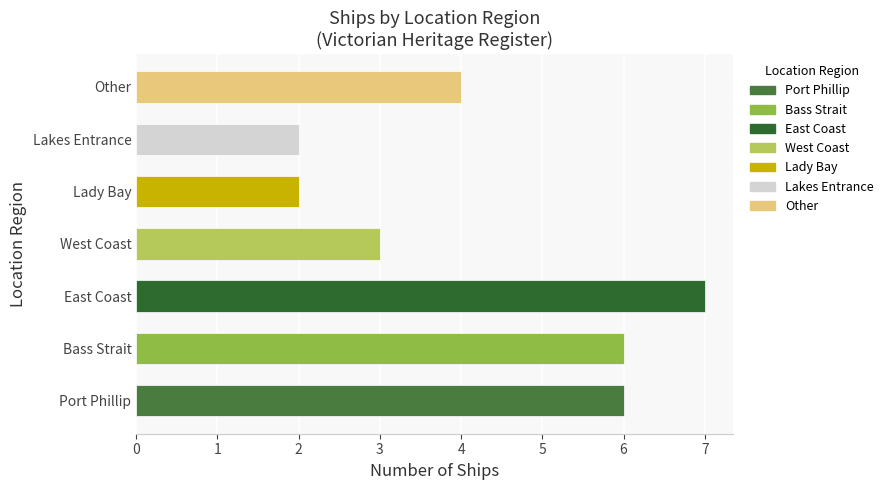

What value does the data have at West Coast?

3